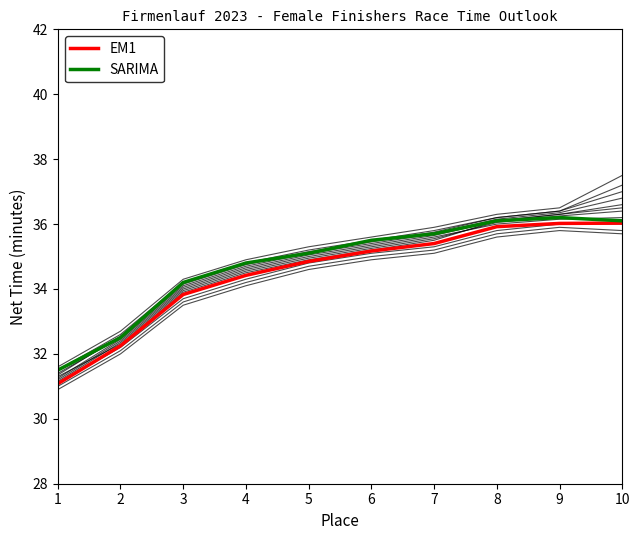

At which label does SARIMA reach its minimum?

1